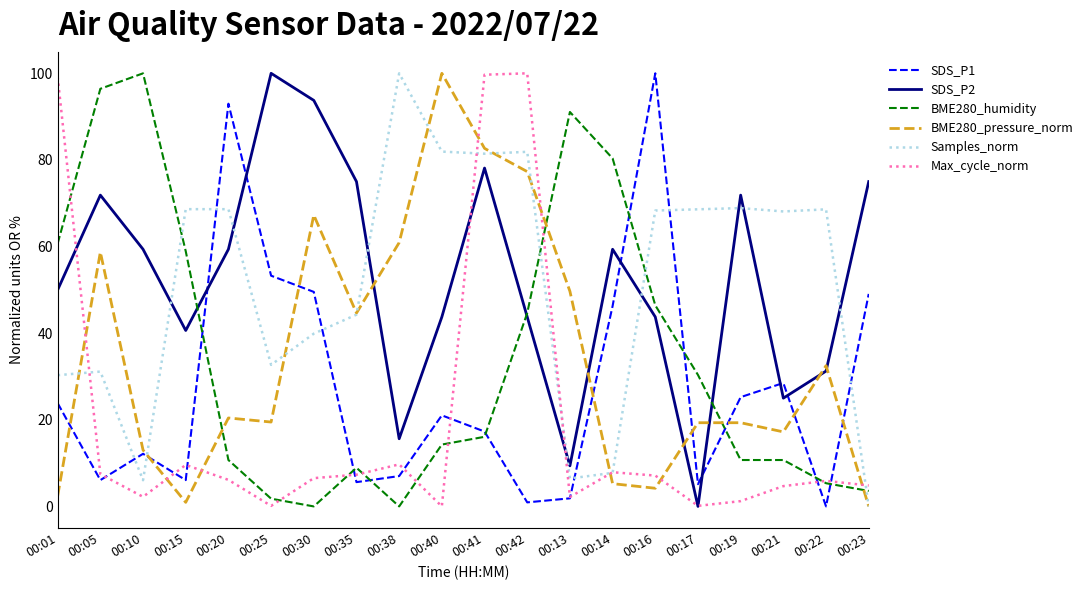

Between 00:05 and 00:30, which series saw the biggest shift?

BME280_humidity